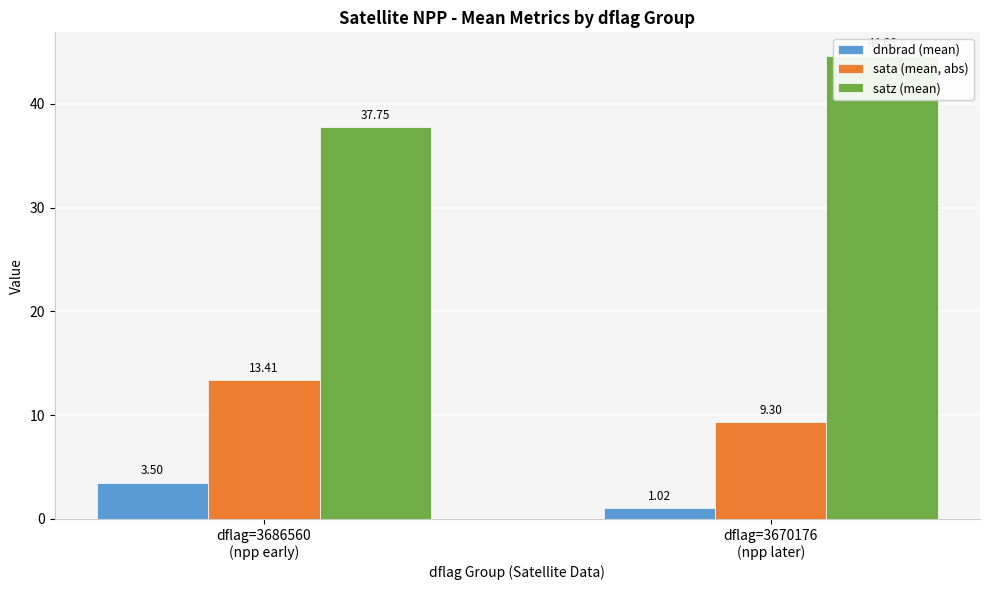

What position from the right is dflag=3670176
(npp later)?

1